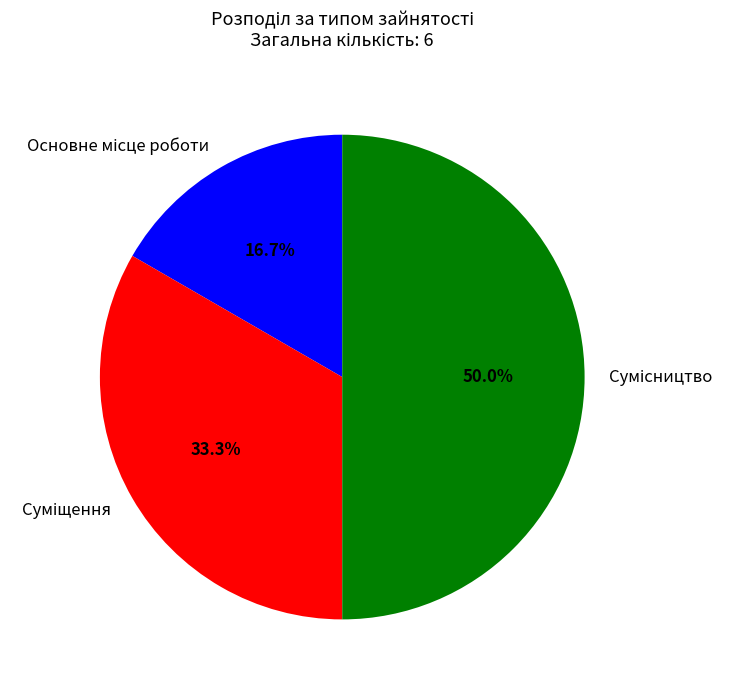

The Основне місце роботи slice represents 9% of the pie. True or false?

False